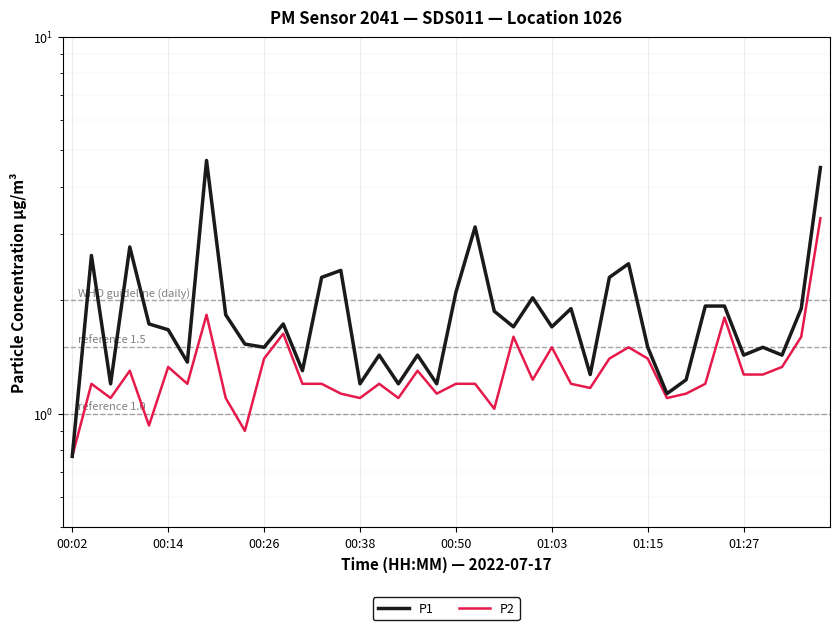

How many values in the P2 series exceed 1?

37